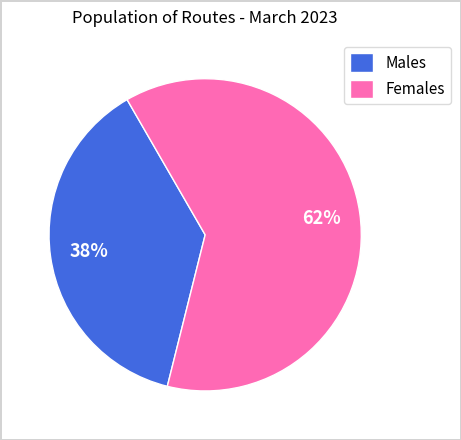

Which category accounts for the majority?

Females